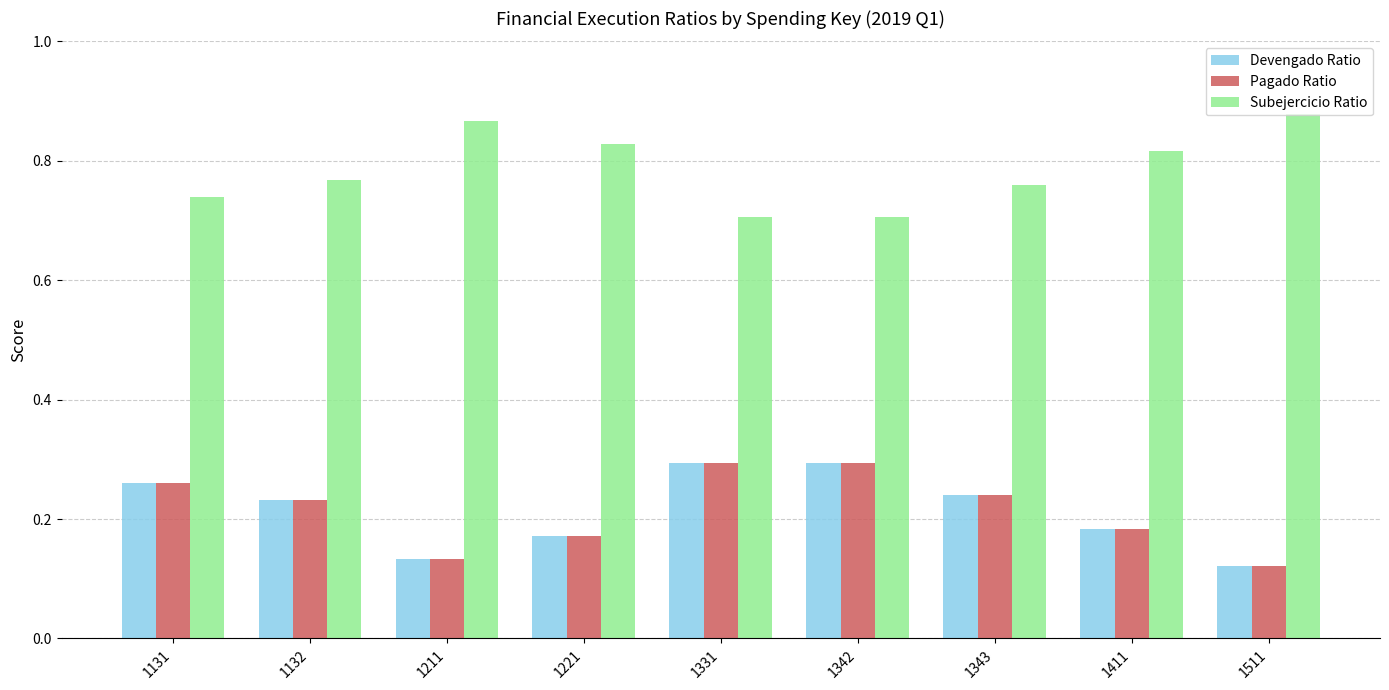

What is the sum of all Pagado Ratio values?

1.9